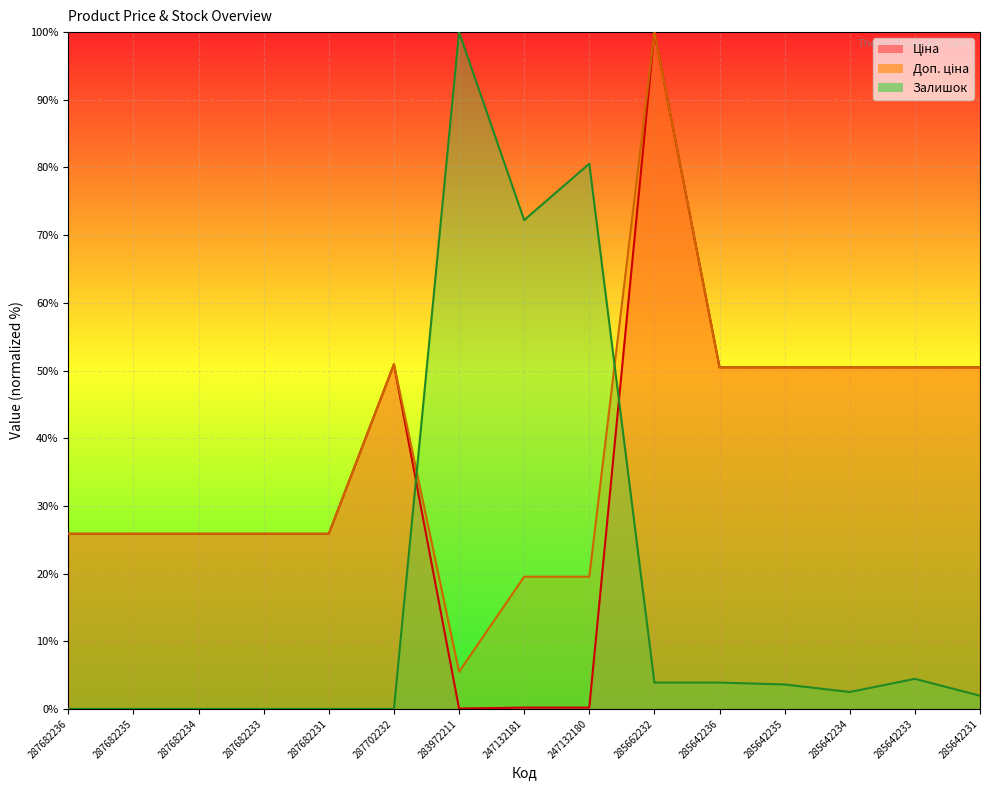

Does the chart display data point markers on the line(s)?

No